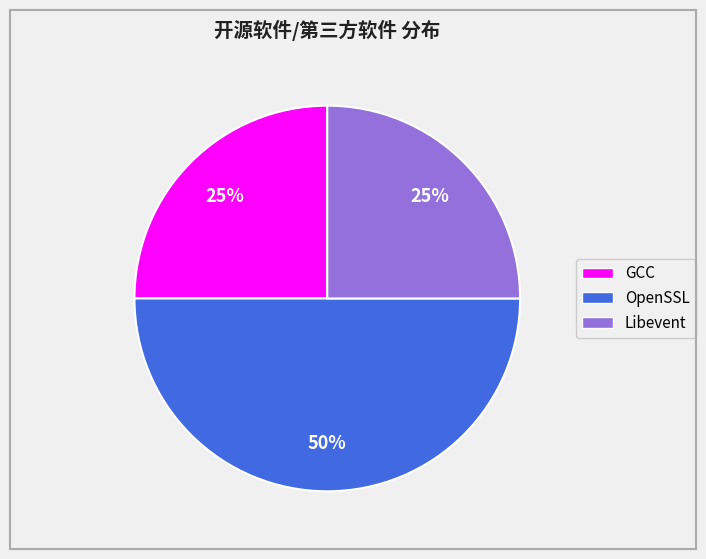

To the nearest percent, what is the difference between the OpenSSL and GCC slice percentages?

25%